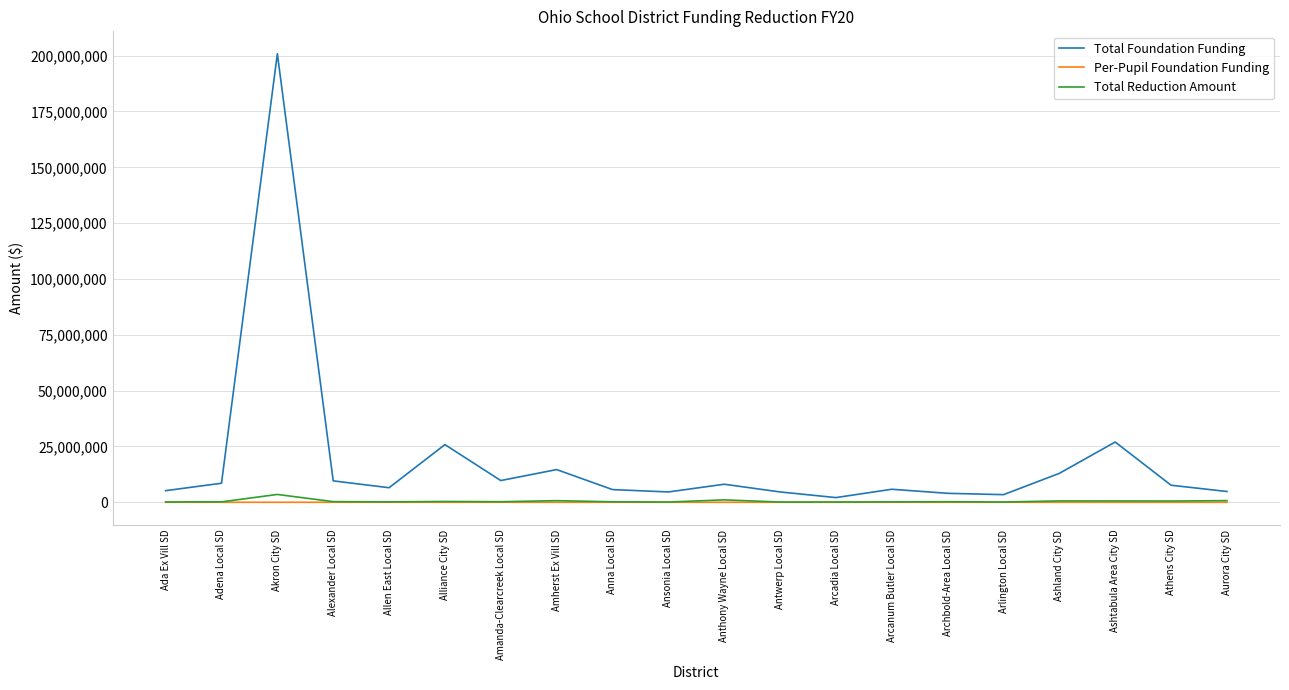

The Total Foundation Funding series shows 9731735.2 at Amanda-Clearcreek Local SD. True or false?

True